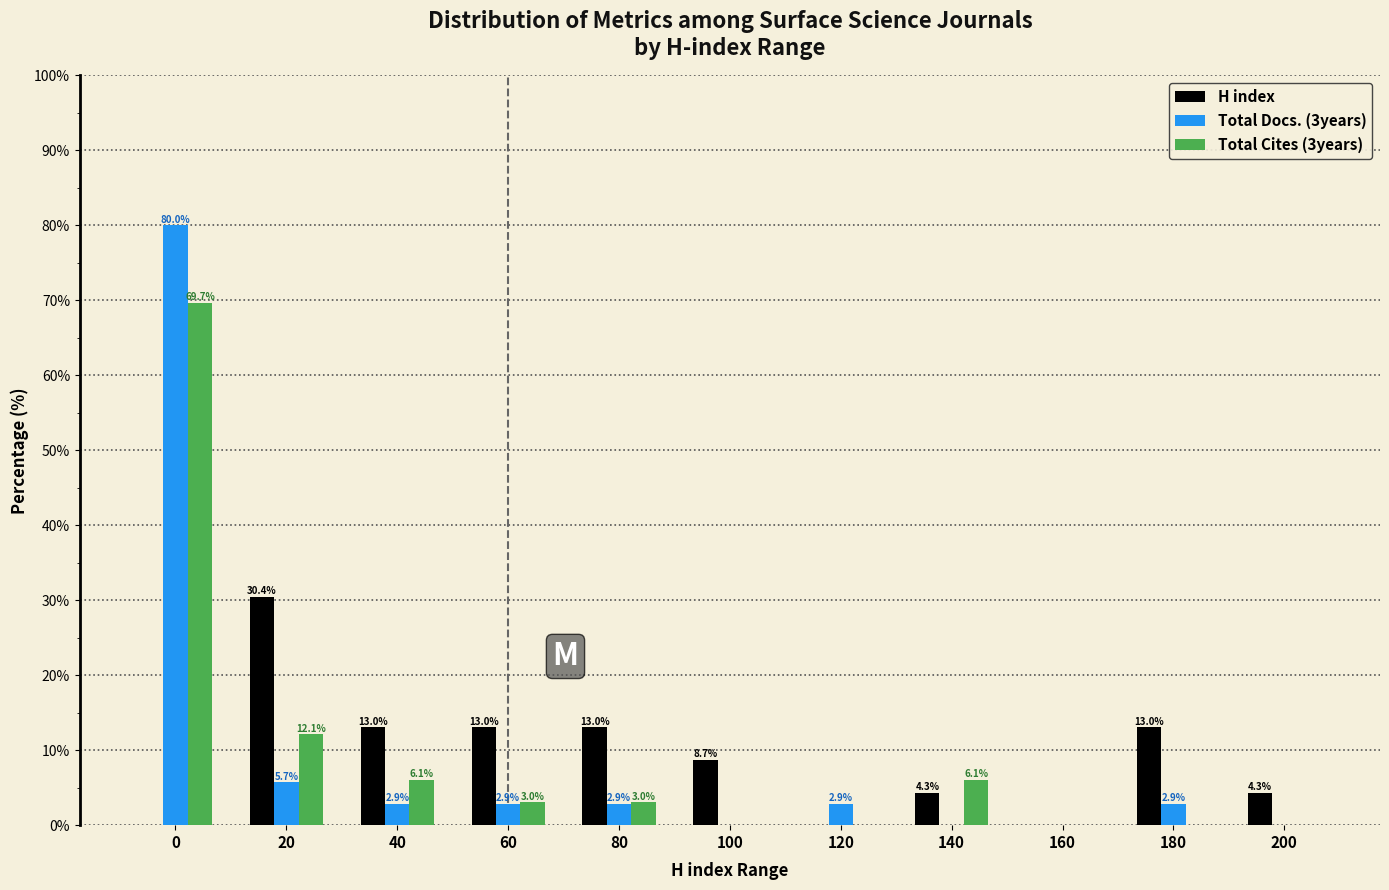

Reading right to left, transcribe all the data shown in this chart.

H index: 200=4.3	180=13.0	160=0.0	140=4.3	120=0.0	100=8.7	80=13.0	60=13.0	40=13.0	20=30.4	0=0.0
Total Docs. (3years): 200=0.0	180=2.9	160=0.0	140=0.0	120=2.9	100=0.0	80=2.9	60=2.9	40=2.9	20=5.7	0=80.0
Total Cites (3years): 200=0.0	180=0.0	160=0.0	140=6.1	120=0.0	100=0.0	80=3.0	60=3.0	40=6.1	20=12.1	0=69.7